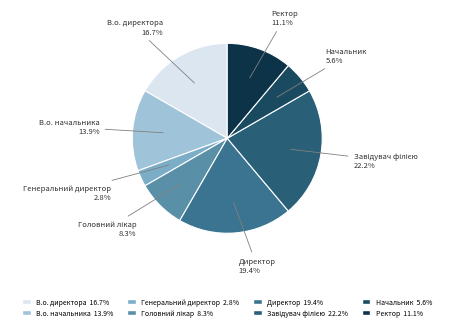

To the nearest percent, what portion does Директор represent?

19%